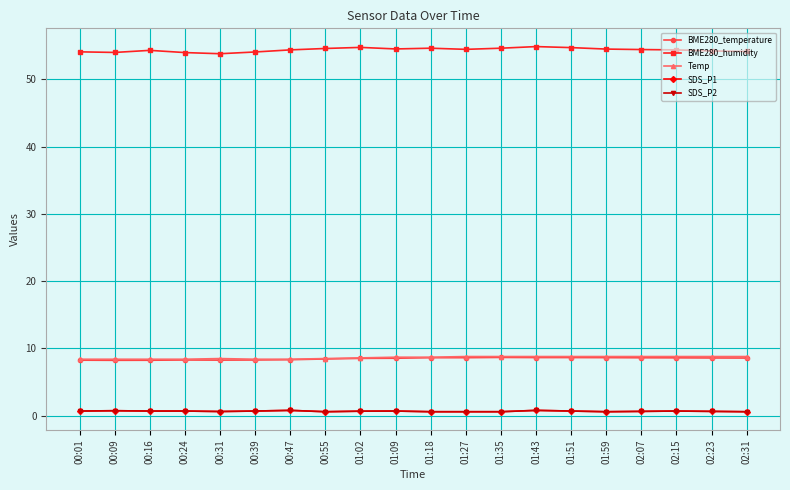

True or false: Temp has a value of 3.7 at 02:07.

False